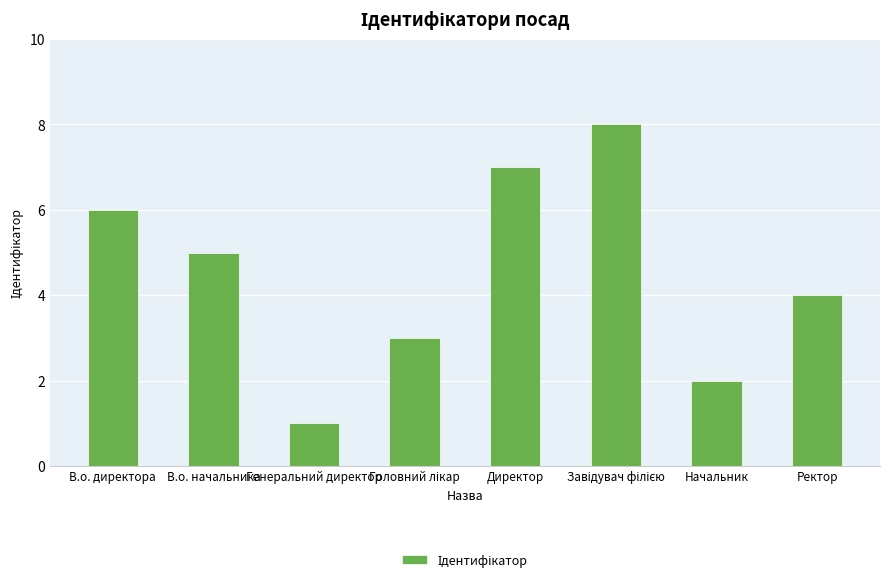

At which label is the value closest to 4?

Ректор